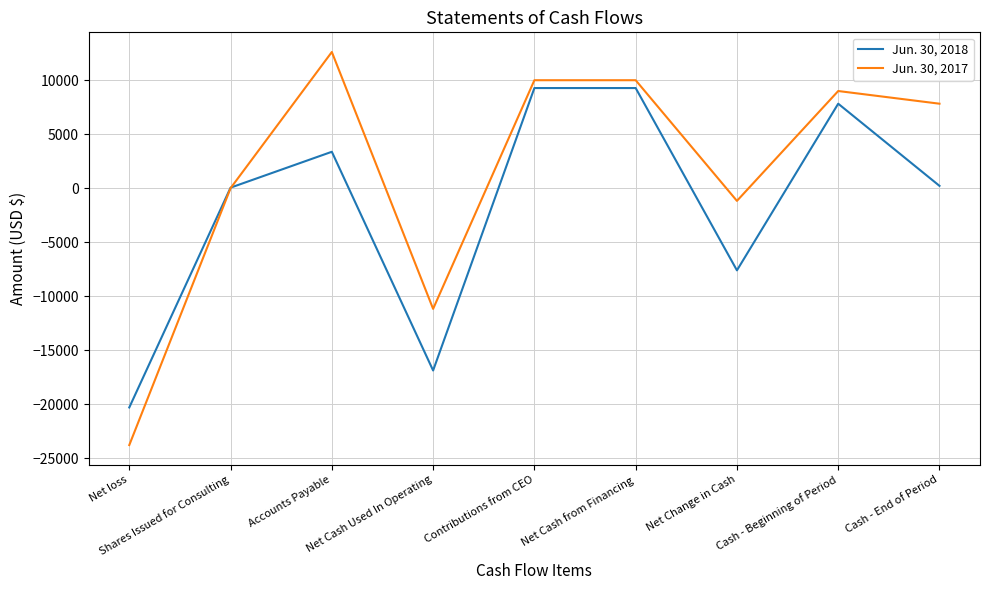

Reading right to left, what are all the values shown in this chart?

Jun. 30, 2018: 216	7825	-7609	9275	9275	-16884	3373	50	-20307
Jun. 30, 2017: 7825	9000	-1175	10000	10000	-11175	12615	0	-23790